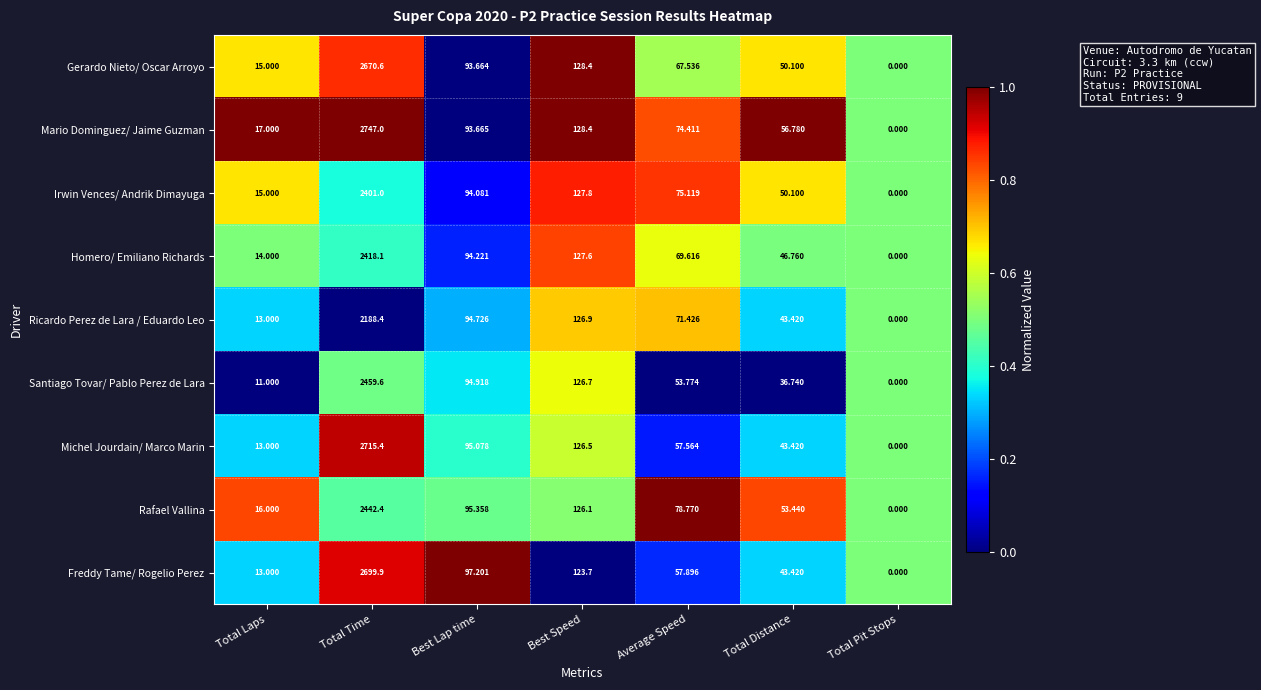

Which series changed the most between Total Laps and Average Speed?

Rafael Vallina